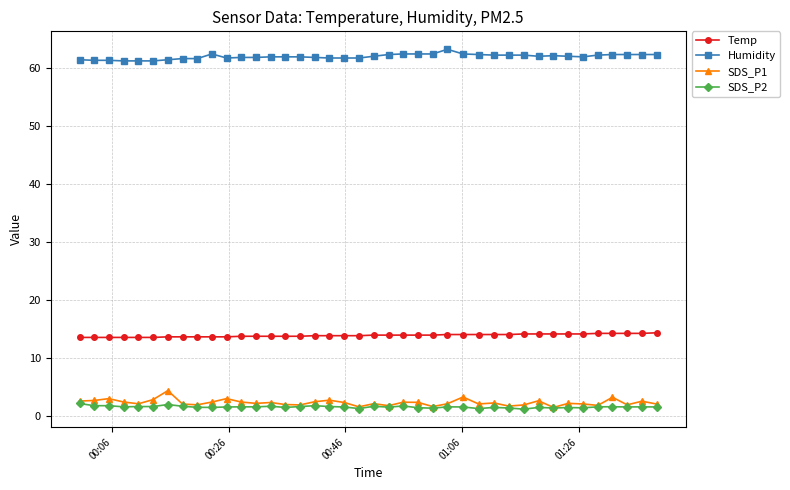

At how many categories does at least one series exceed 55?

40